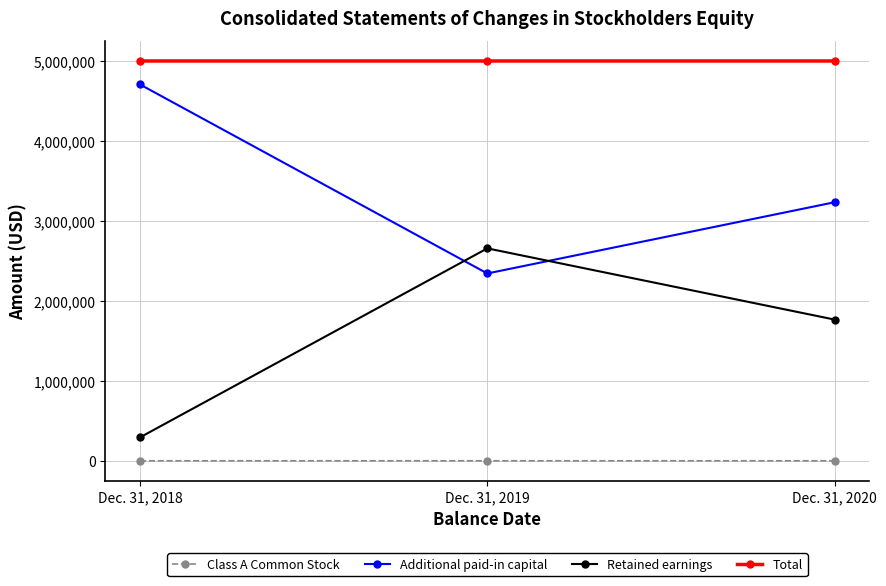

What is the difference between the second highest and minimum values in the Class A Common Stock series?

23